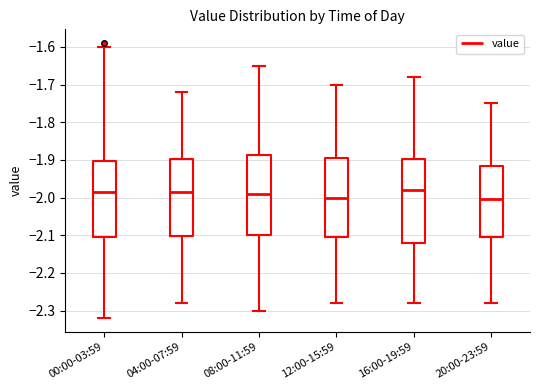

Comparing the boxes themselves (not the whiskers), which one is the tallest?

16:00-19:59